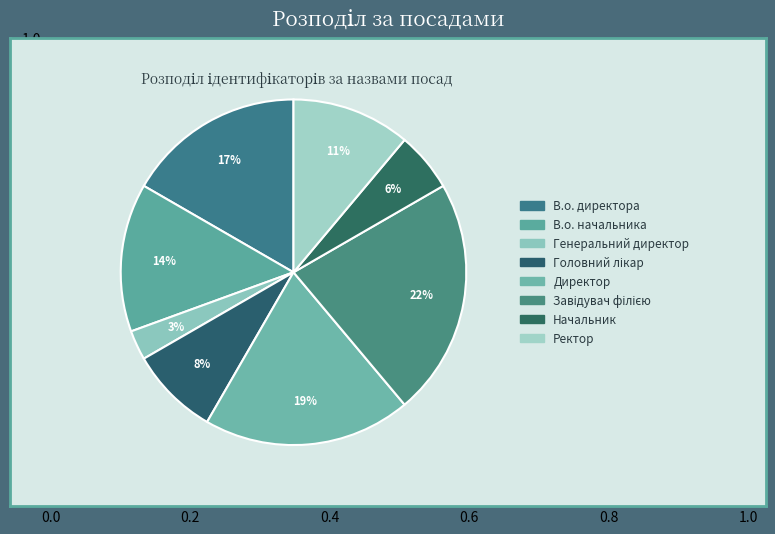

How many slices are in this pie chart?

8